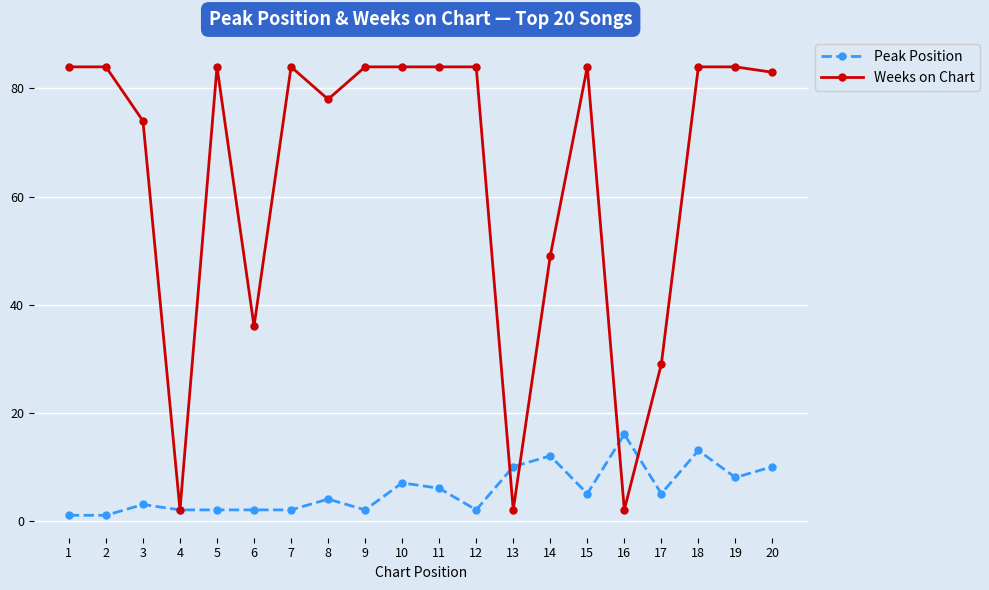

True or false: Weeks on Chart and Peak Position cross at least once.

True